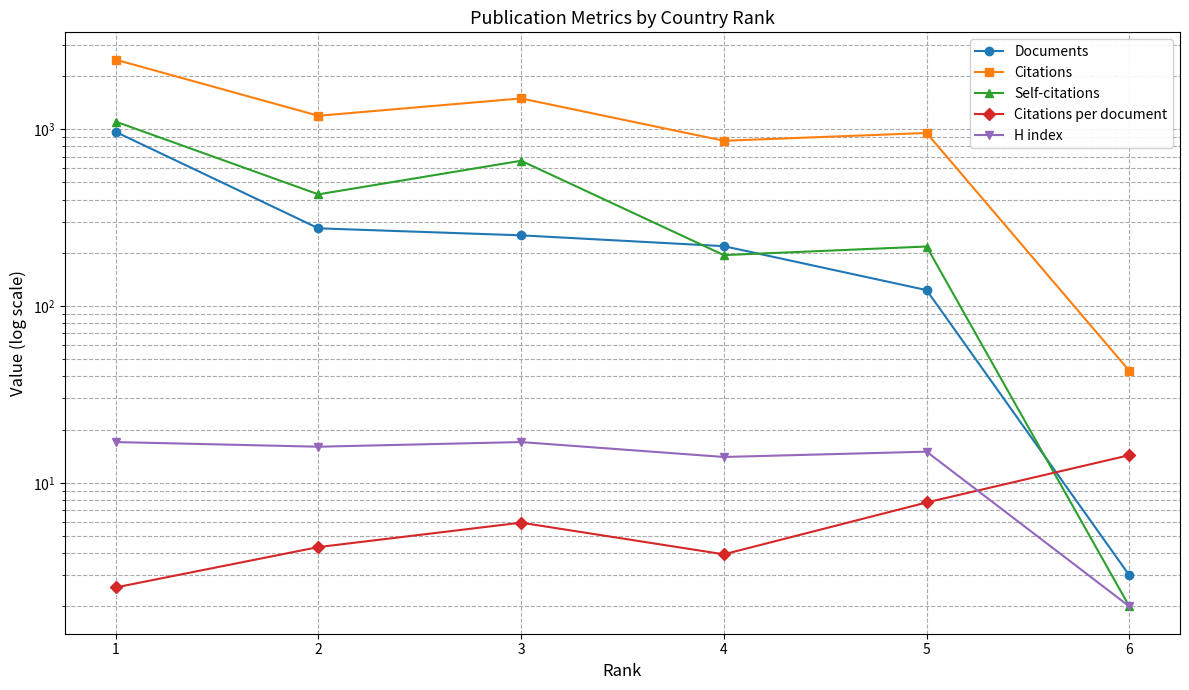

At which label does Self-citations first exceed 428?

1